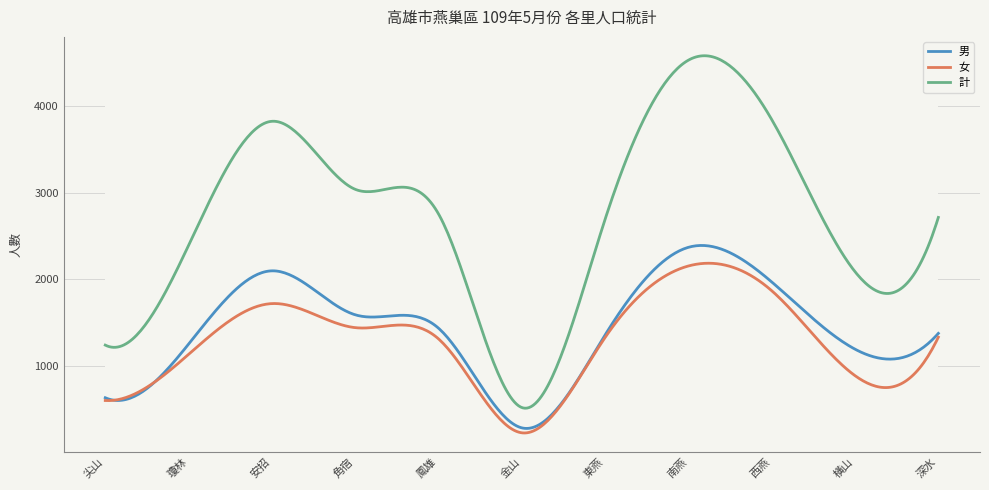

What is the average value of the 計 series?

2734.1